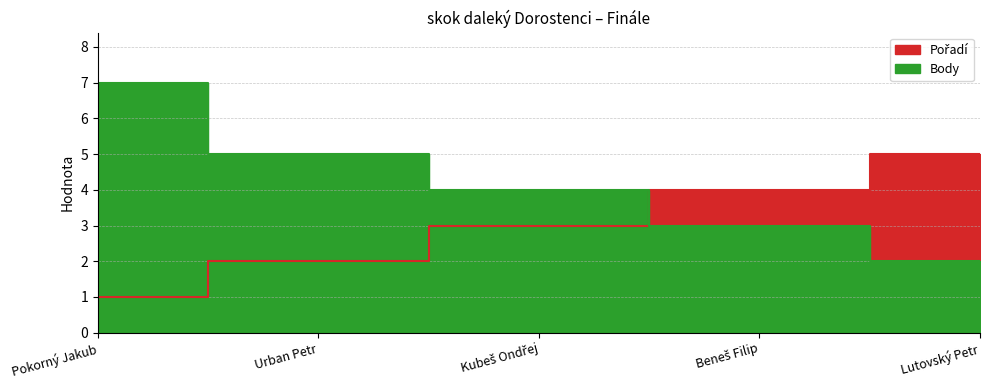

Rank the series by their maximum value, from highest to lowest.

Body, Pořadí